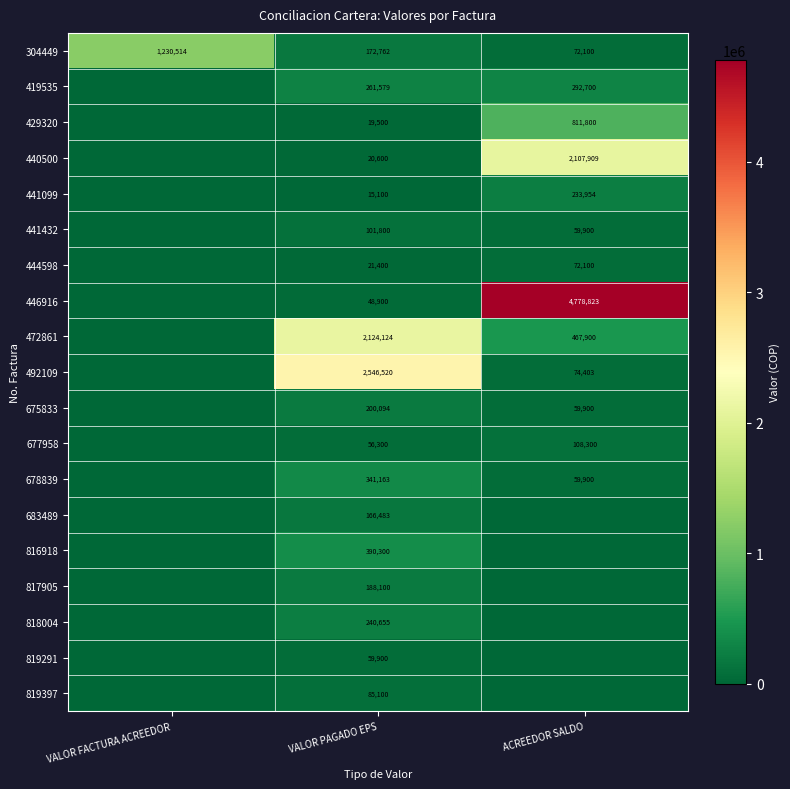

The 444598 series shows 21400 at VALOR PAGADO EPS. True or false?

True